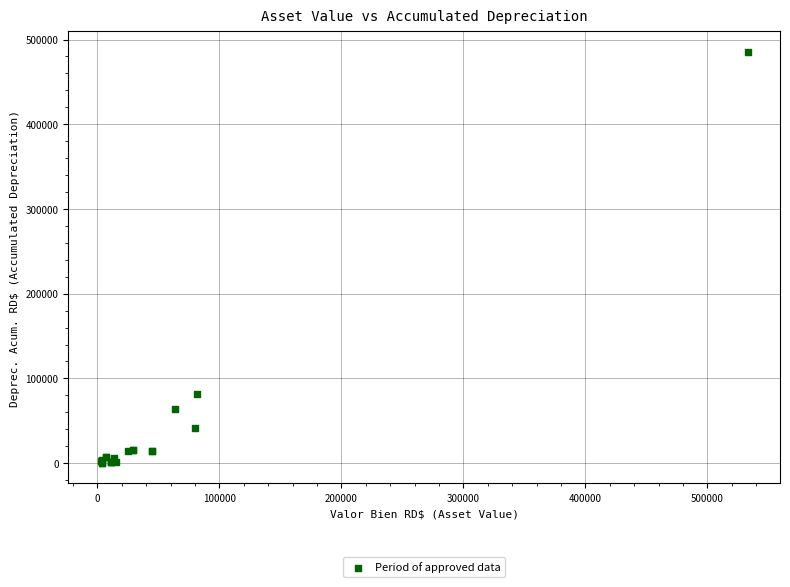

What Y value in the scatter plot is closest to 242993?

81553.9